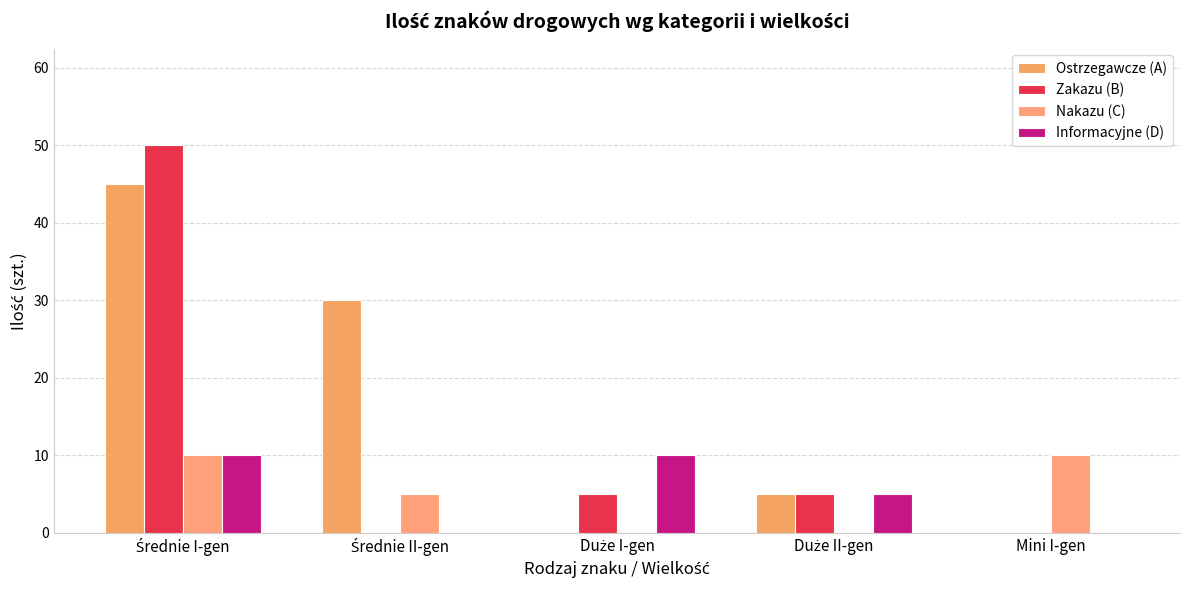

What is the difference between the maximum and second lowest values in the Ostrzegawcze (A) series?

45